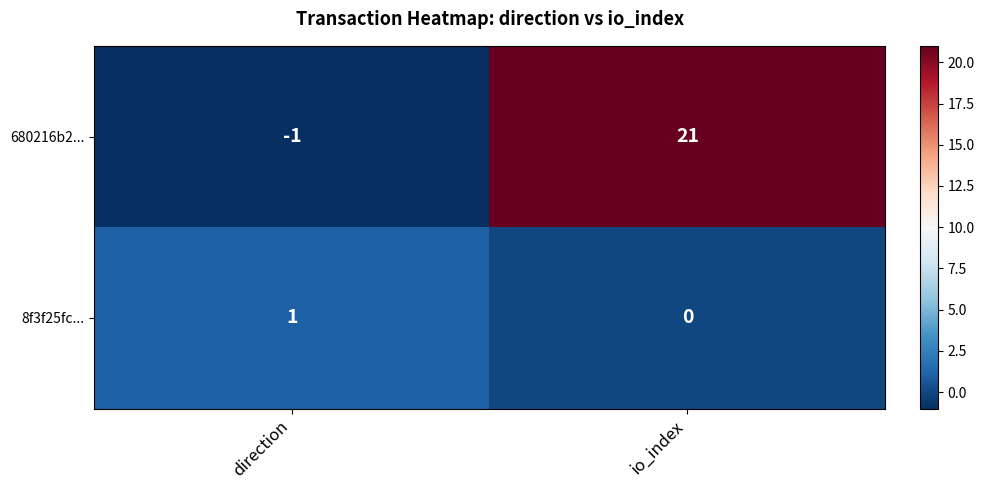

Reading left to right, list all the values displayed in this chart.

680216b2...: -1	21
8f3f25fc...: 1	0